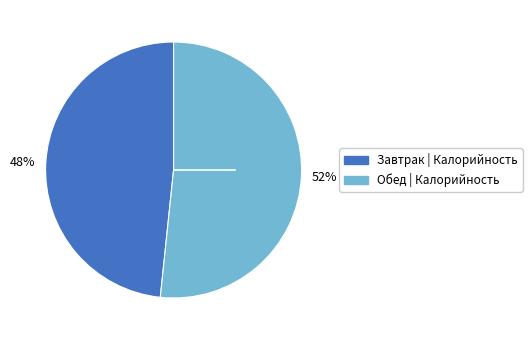

Does any single category account for the majority?

Yes